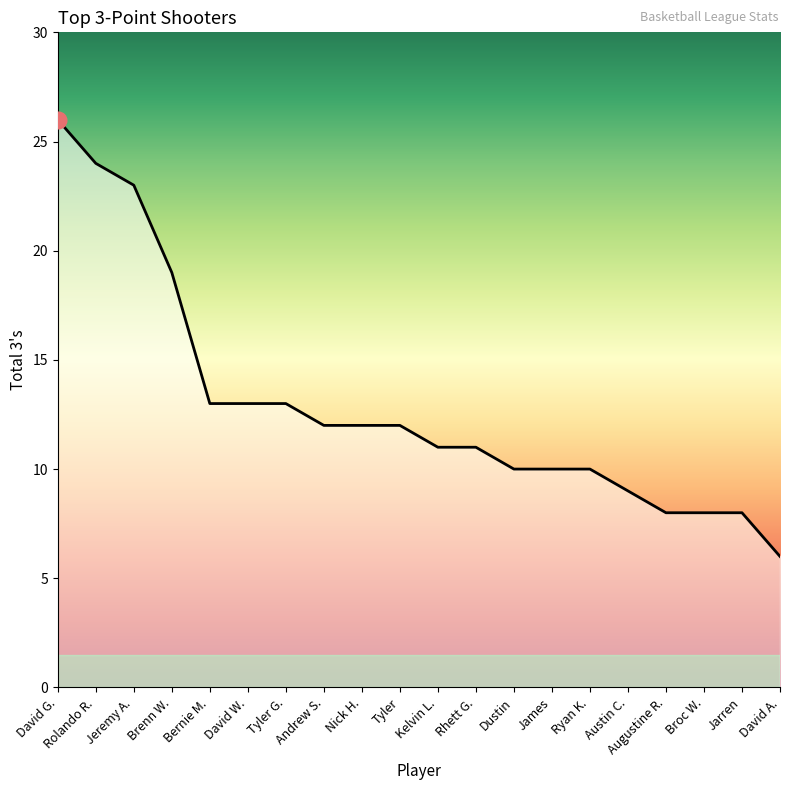

Which category has the lowest value across all series?

David A.